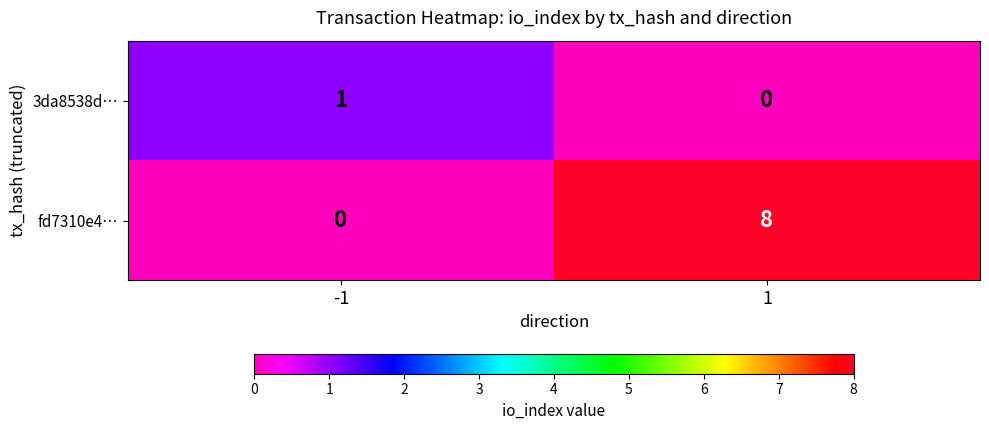

Reading left to right, what are all the values shown in this chart?

3da8538d…: 1	0
fd7310e4…: 0	8